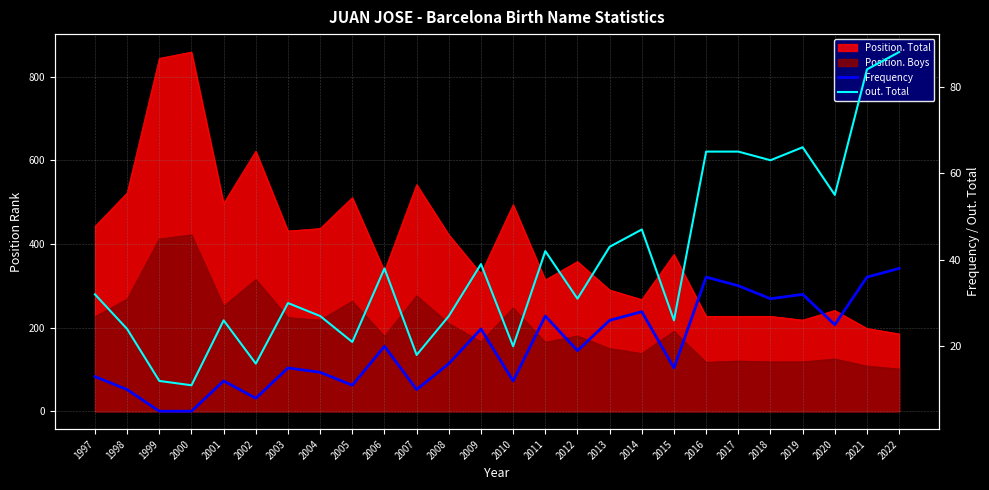

True or false: Frequency and out. Total cross at least once.

False